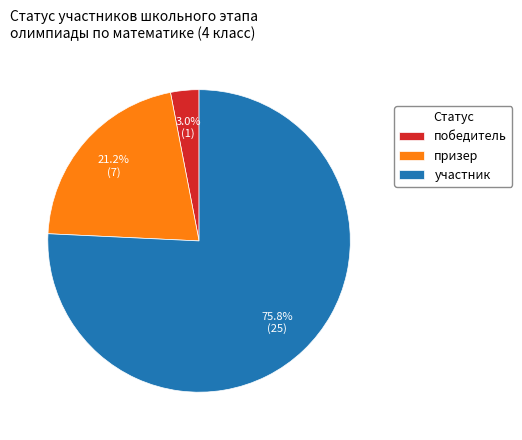

Which category has the biggest portion of the pie?

участник